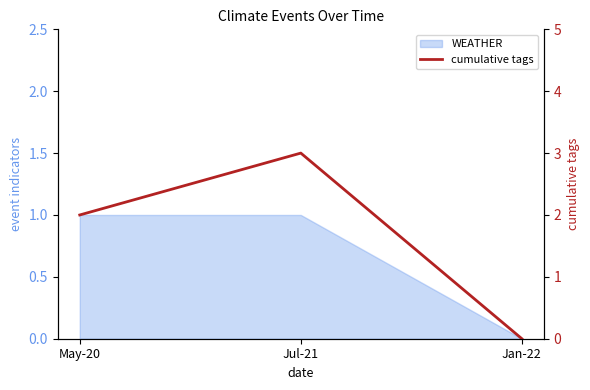

Reading right to left, extract all data points from this chart.

0	3	2